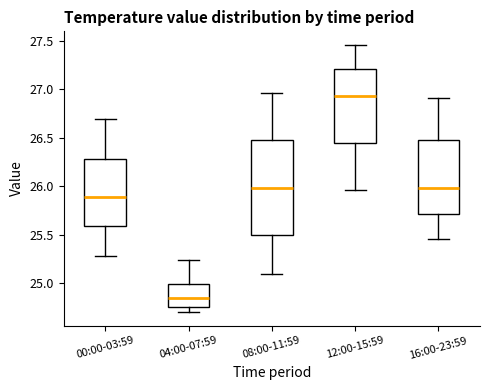

Where is the upper edge of the box for 04:00-07:59 on the y-axis? The values are not printed on the chart, so give them approximately, as read against the axis.

25.00